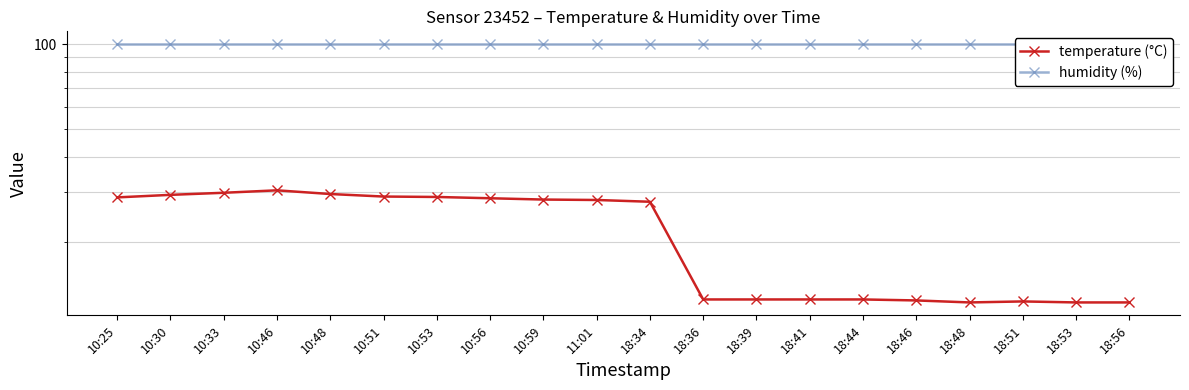

Where is temperature (°C) nearest to the value 21?

18:34